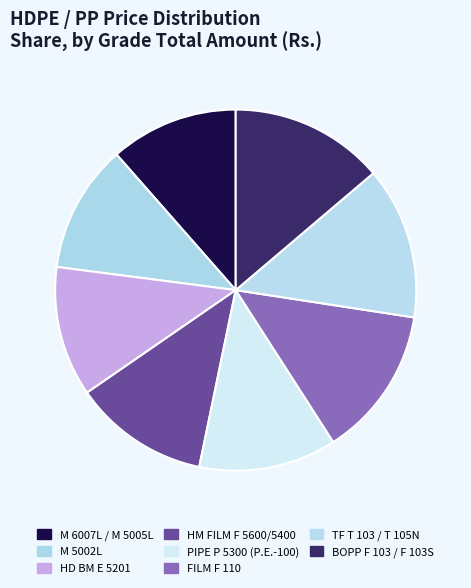

To the nearest percent, what portion does TF T 103 / T 105N represent?

14%